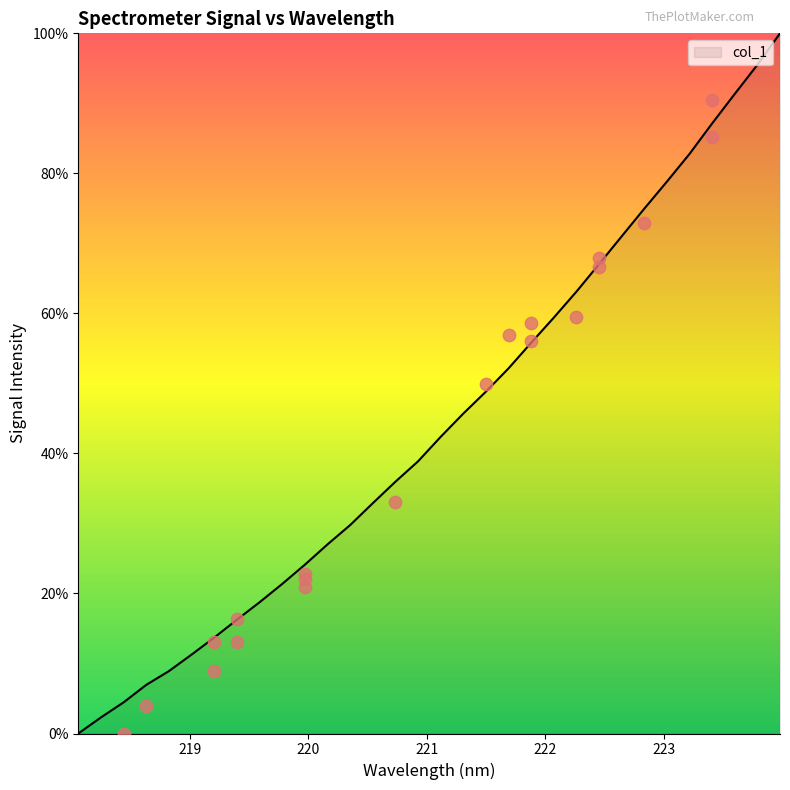

What is the change in value from 219.2067 to 222.4538?

+53.3